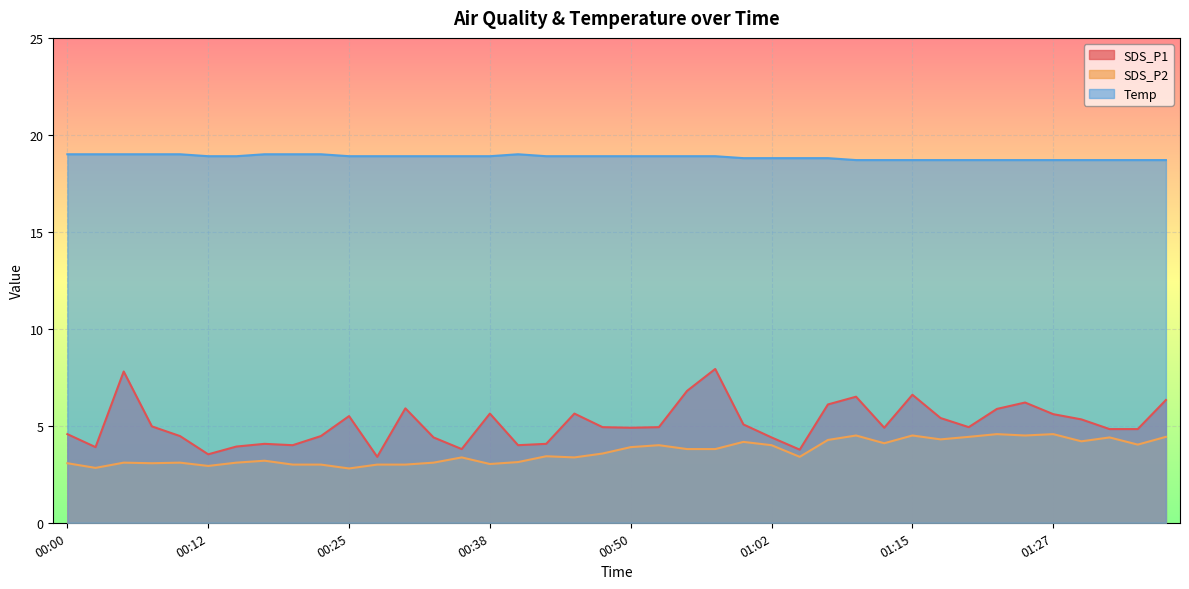

At which label does SDS_P2 first exceed 3?

00:00